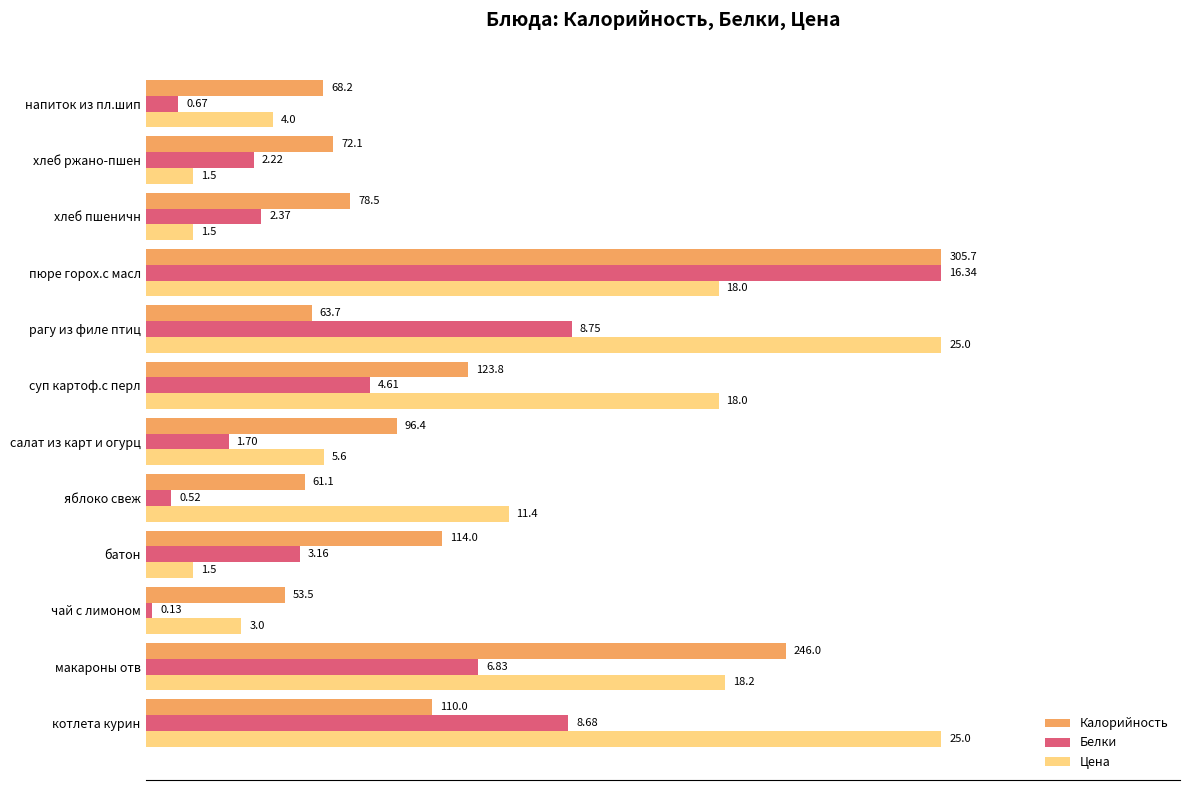

Which series has the widest spread of values?

Белки